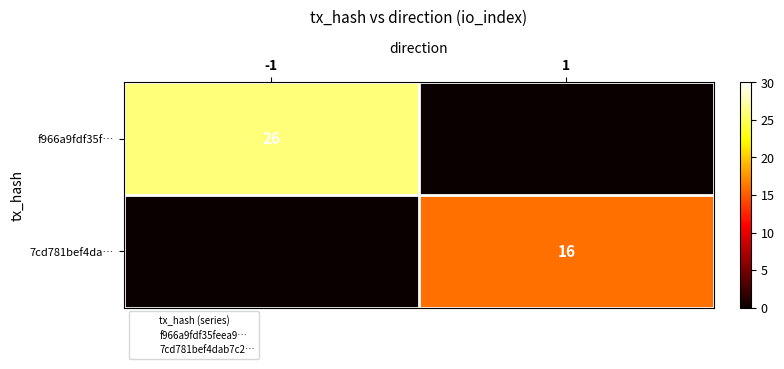

What is the difference between the maximum and minimum values in the 7cd781bef4da… series?

16